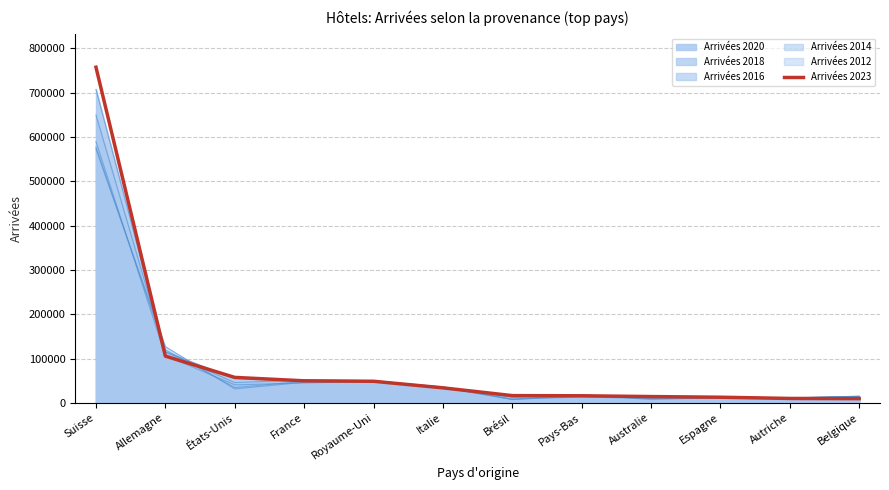

Which category has the lowest value across all series?

Belgique